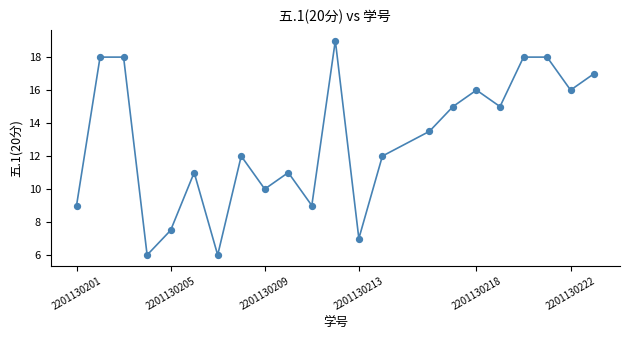

What is the minimum value shown in the chart?

6.0